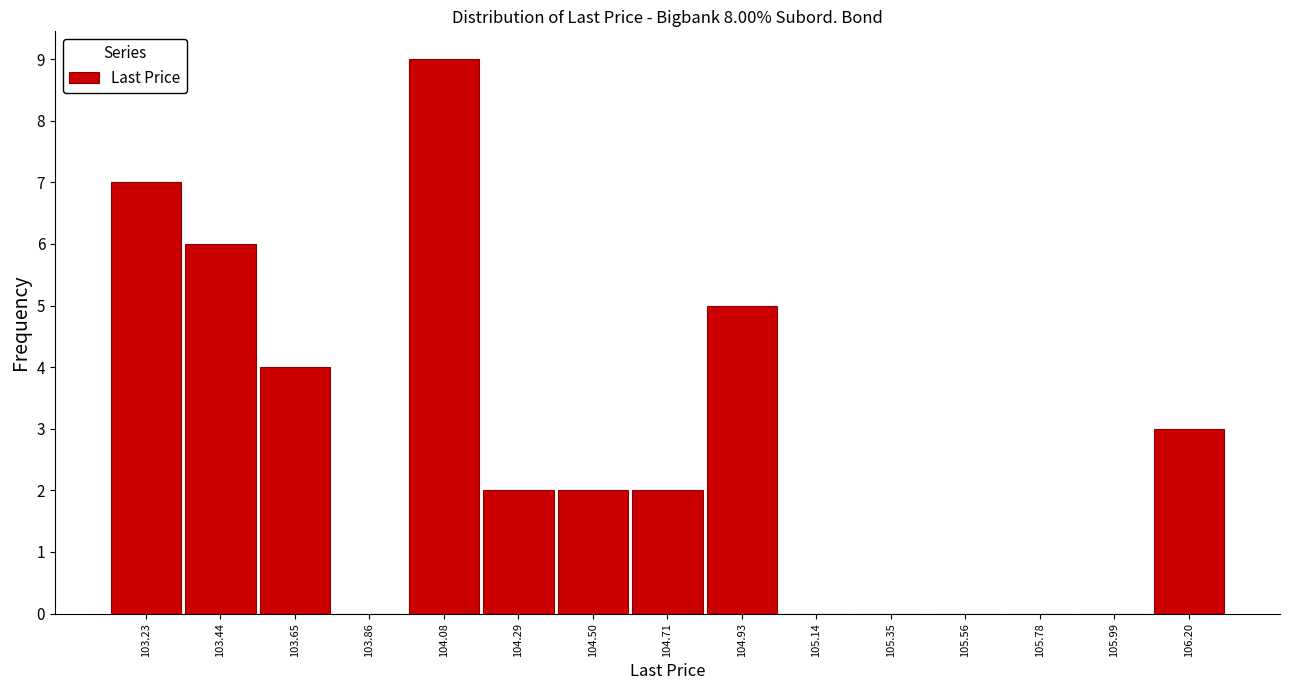

Which range on the x-axis has the tallest bar?

103.95 to 104.20